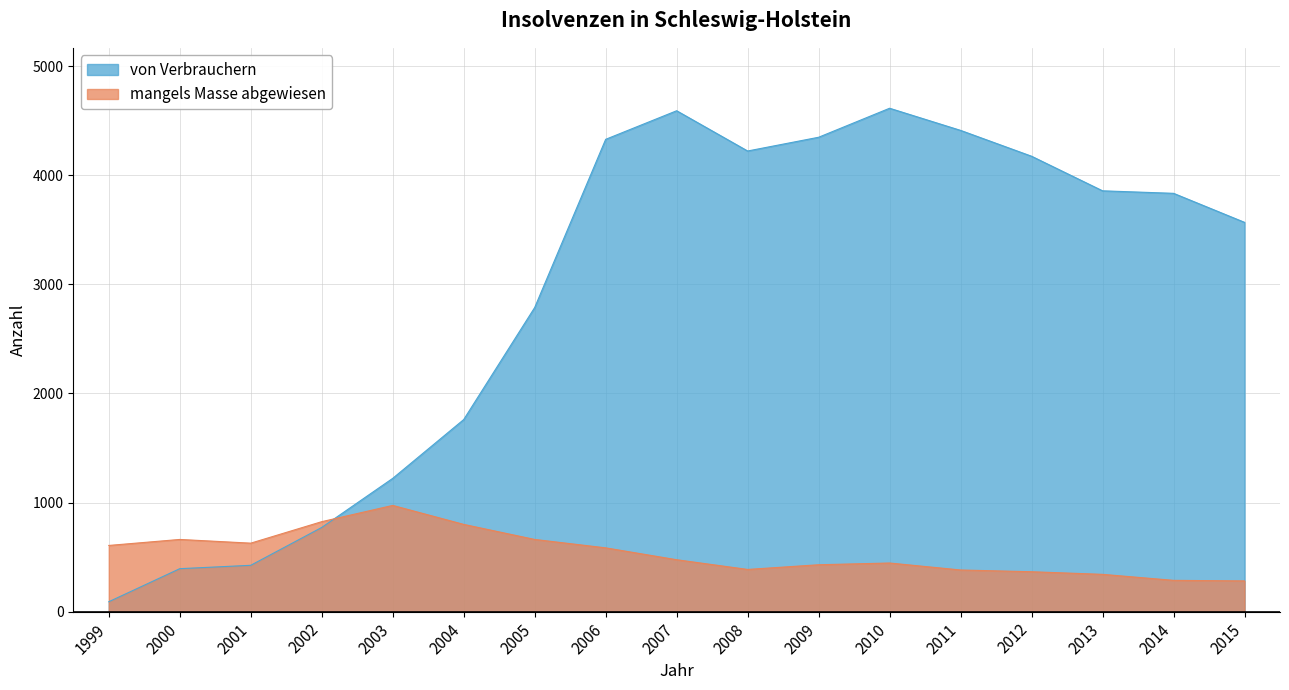

What is the value of the mangels Masse abgewiesen point at the 12th from the left?

446